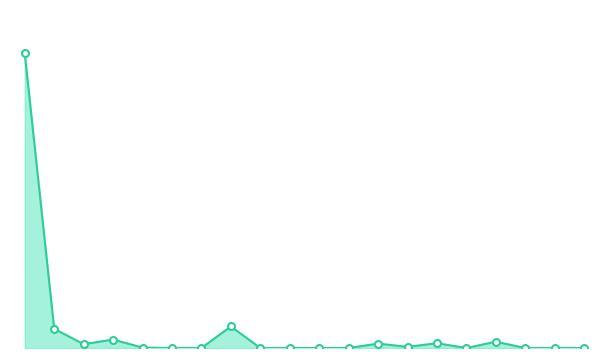

Is this an area chart (filled region under the line)?

Yes